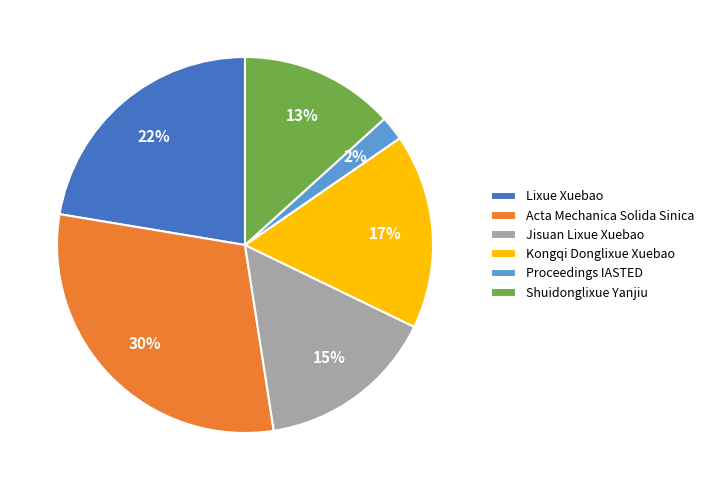

Combined, do Acta Mechanica Solida Sinica and Shuidonglixue Yanjiu account for over 50%?

No